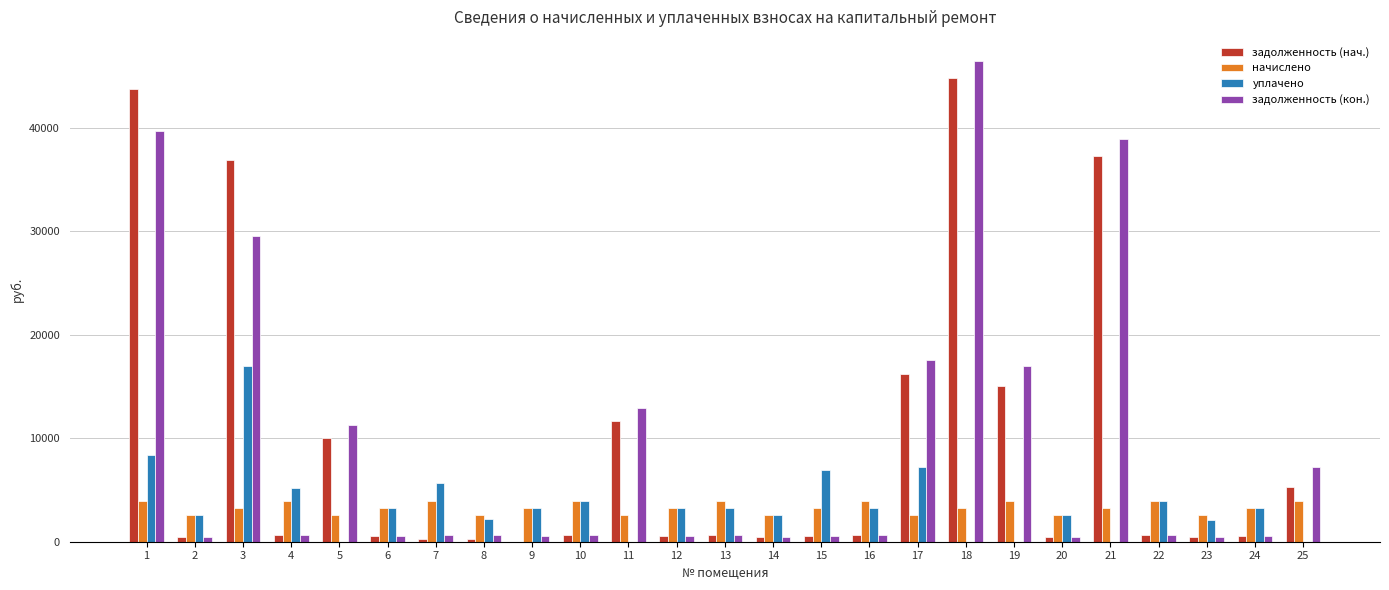

What is the maximum value shown in the chart?

46443.5